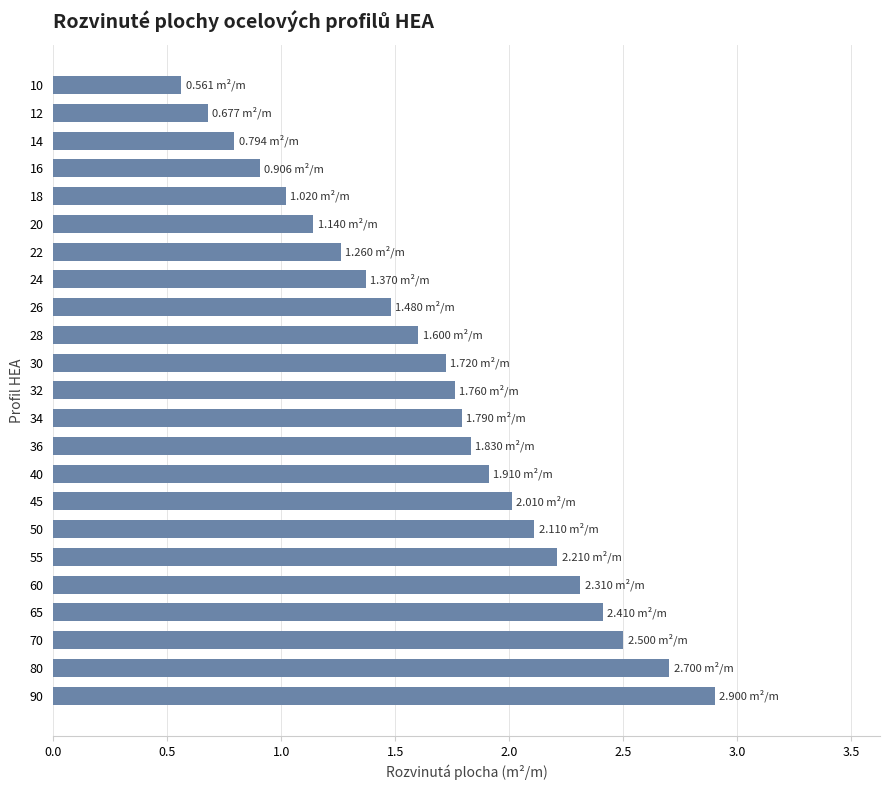

Count the number of values greater than 1.

19